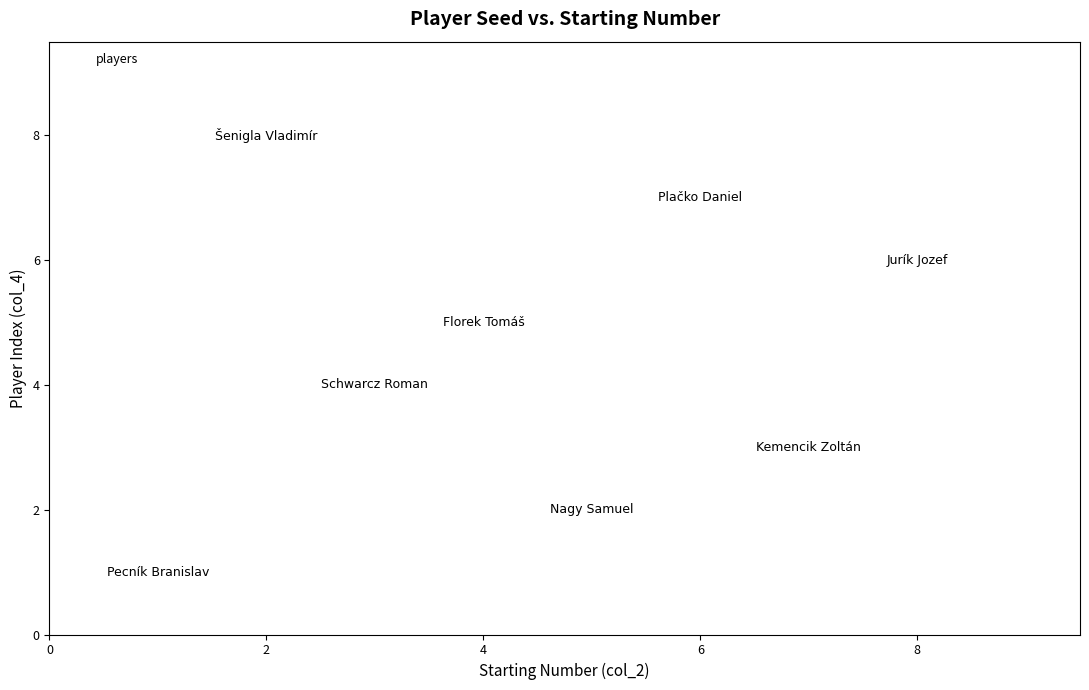

What is the average X value?

4